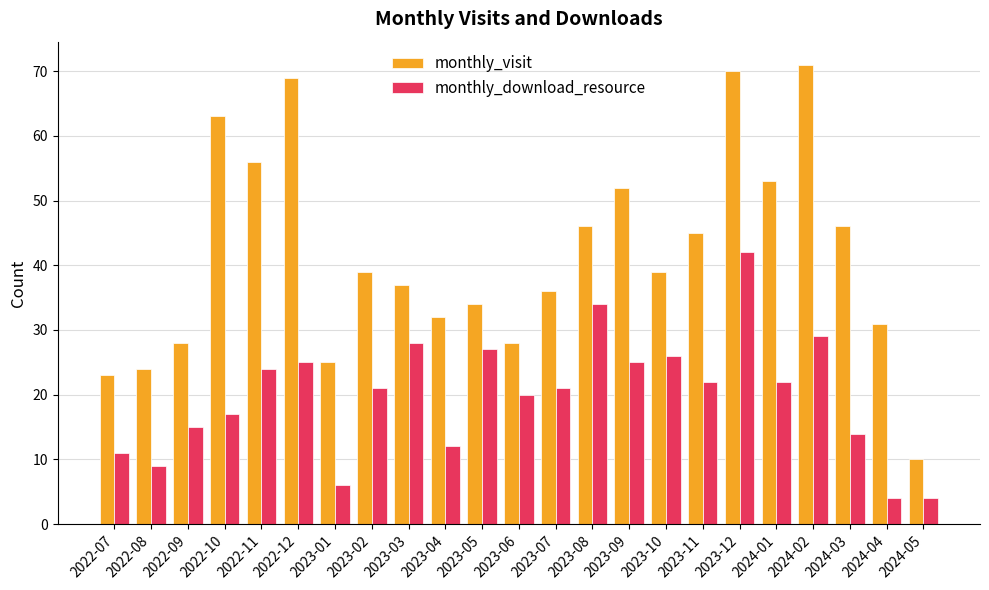

The value of monthly_download_resource at 2022-12 is 25. True or false?

True